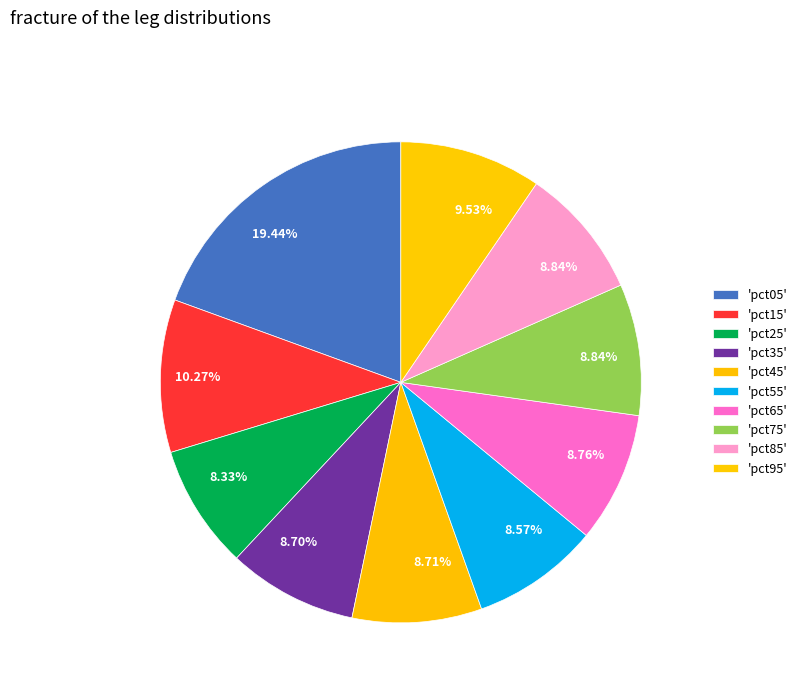

How many segments does this pie chart have?

10